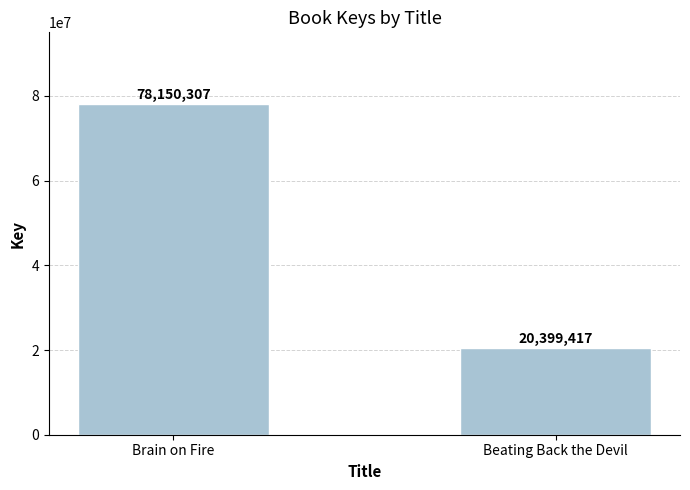

List the labels in order of value, largest first.

Brain on Fire, Beating Back the Devil